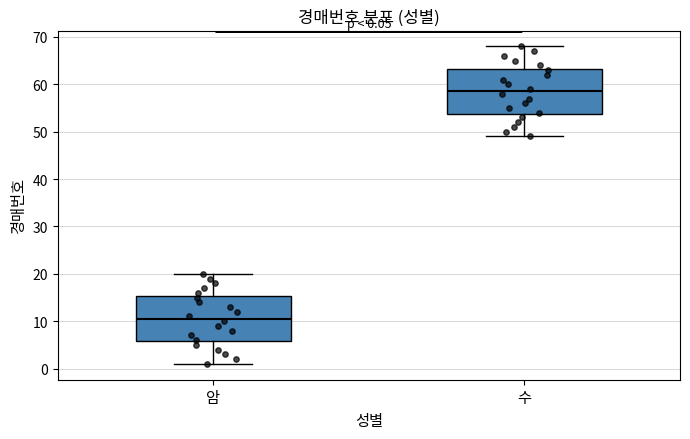

Which box's median line is the lowest?

암